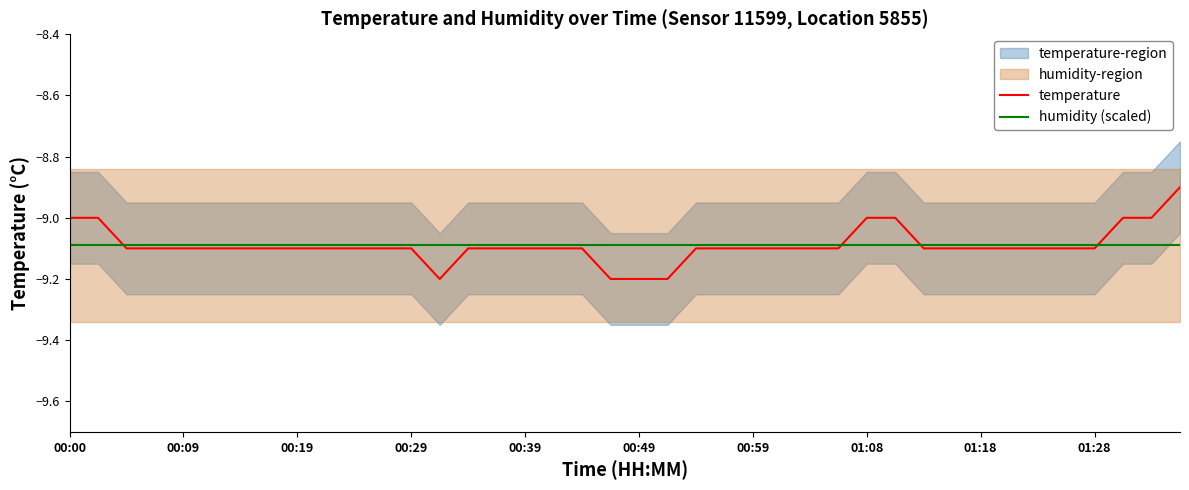

What is the total value across all series at 14?

-18.2